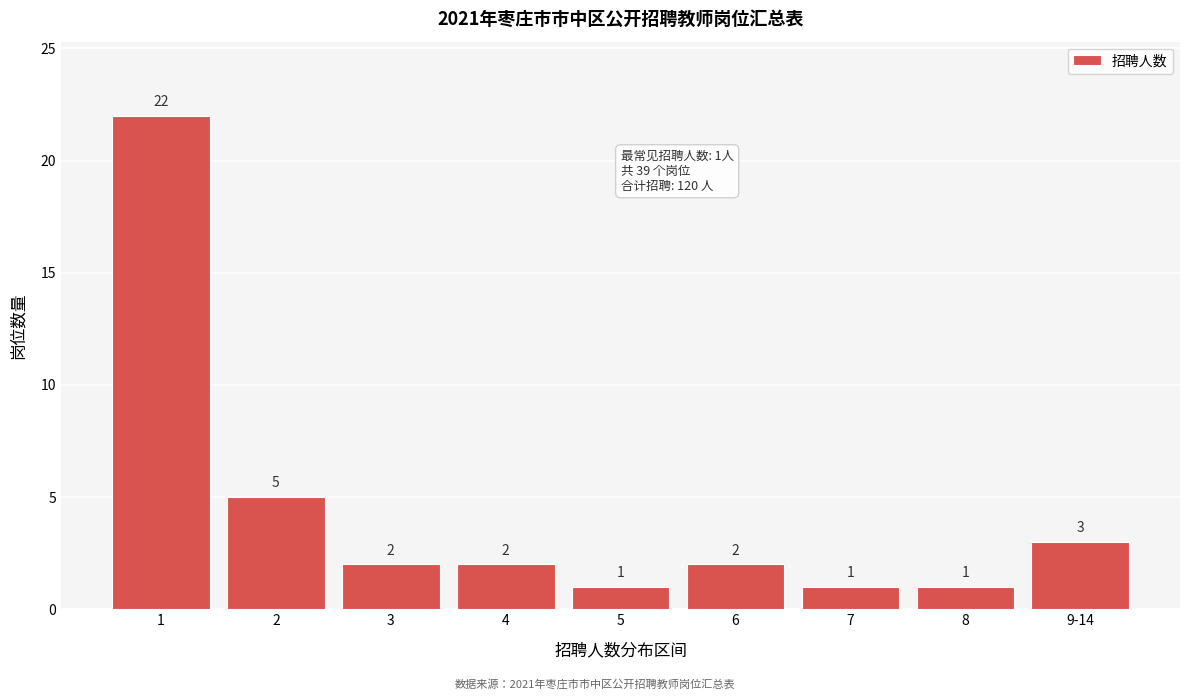

Reading left to right, extract all data points from this chart.

22	5	2	2	1	2	1	1	3